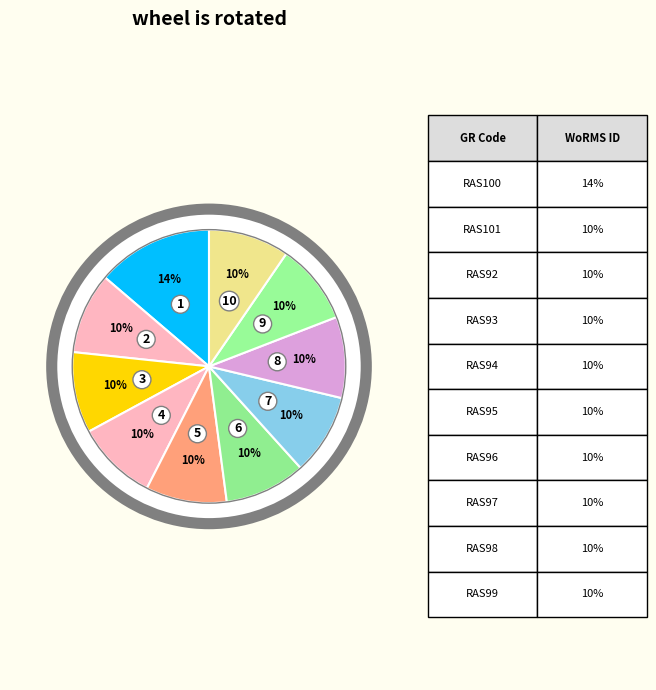

Is there any slice that represents more than half of the pie?

No